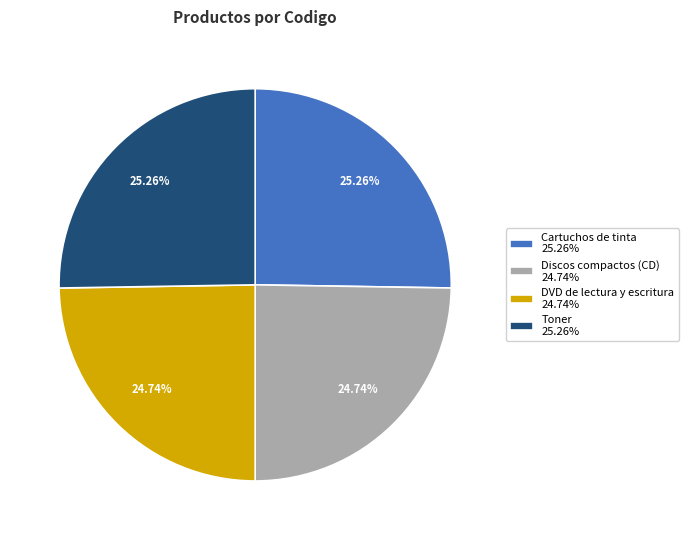

Approximately how many times larger is the value at DVD de lectura y escritura 24.74% compared to Cartuchos de tinta 25.26%?

1.0